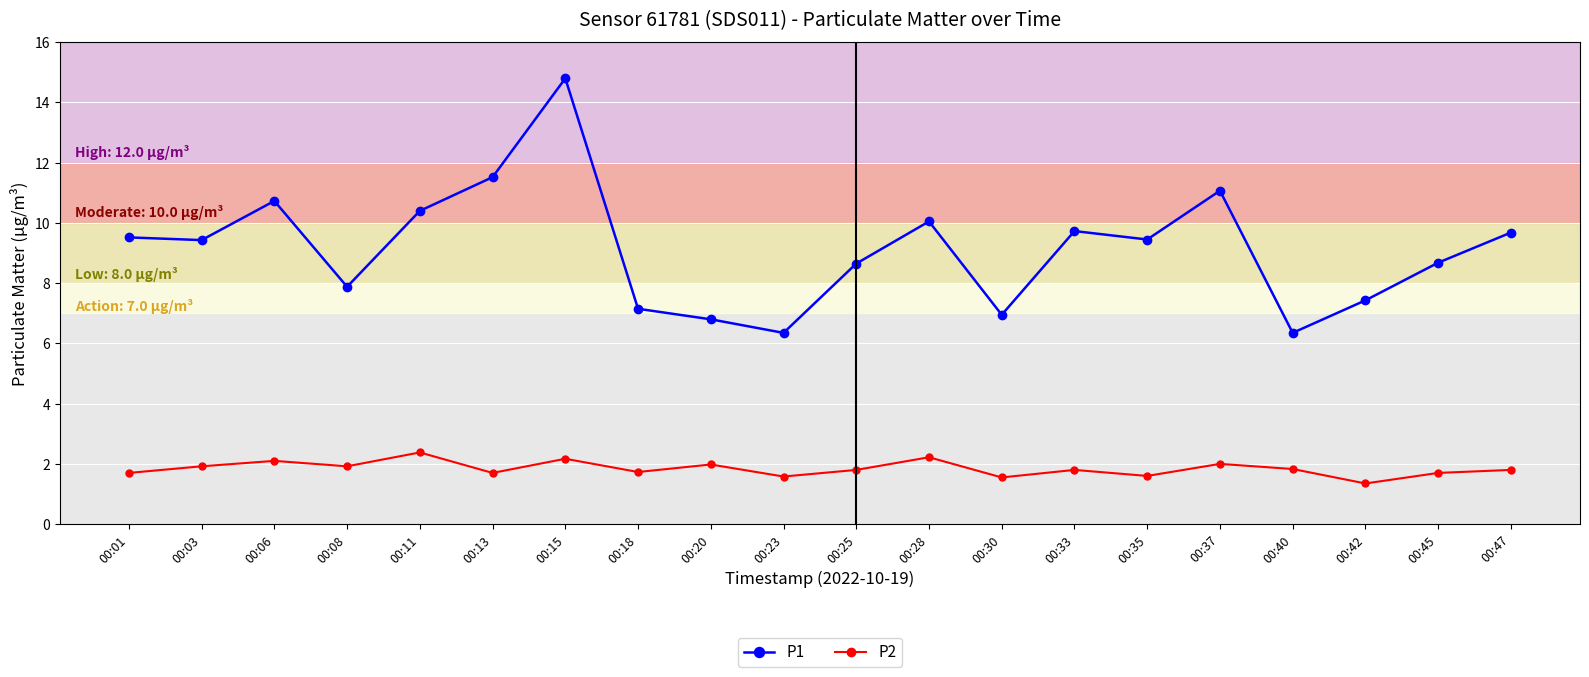

What is the average value of the P1 series?

9.1